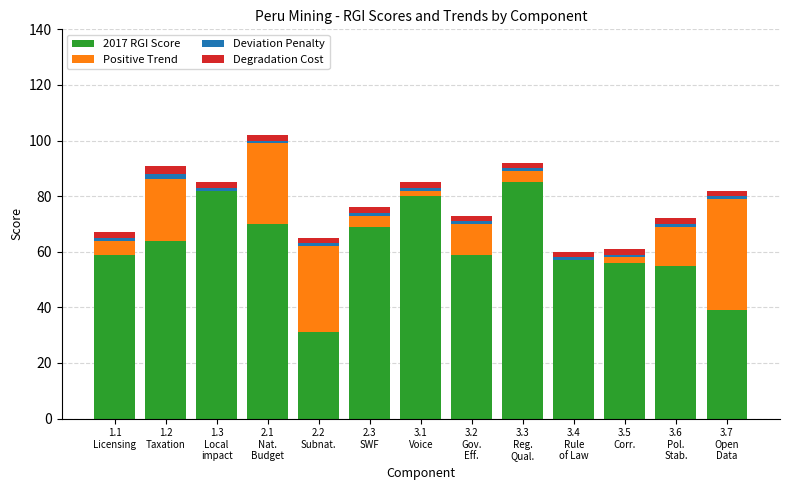

What are all the series names shown in the legend?

2017 RGI Score, Positive Trend, Deviation Penalty, Degradation Cost